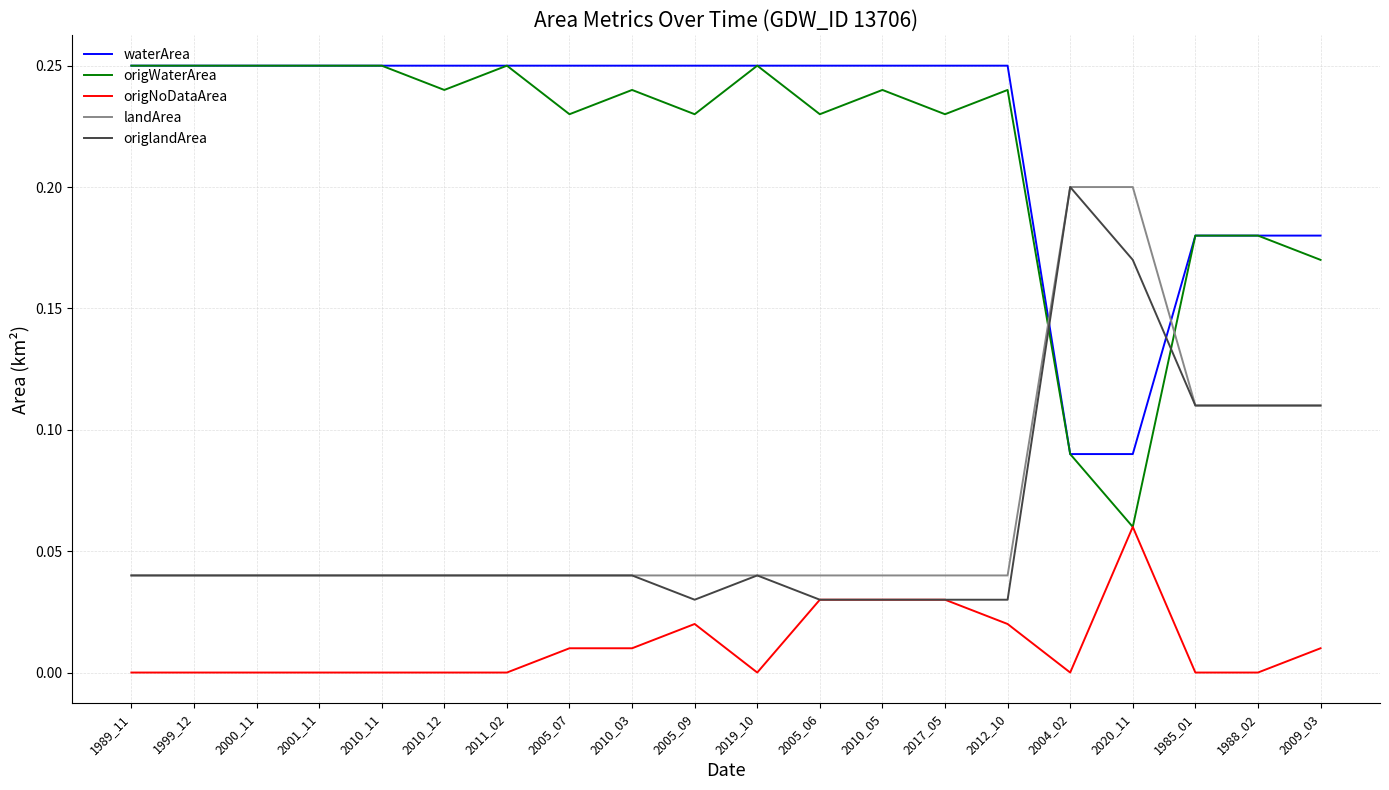

Which category has the highest value in the origlandArea series?

2004_02